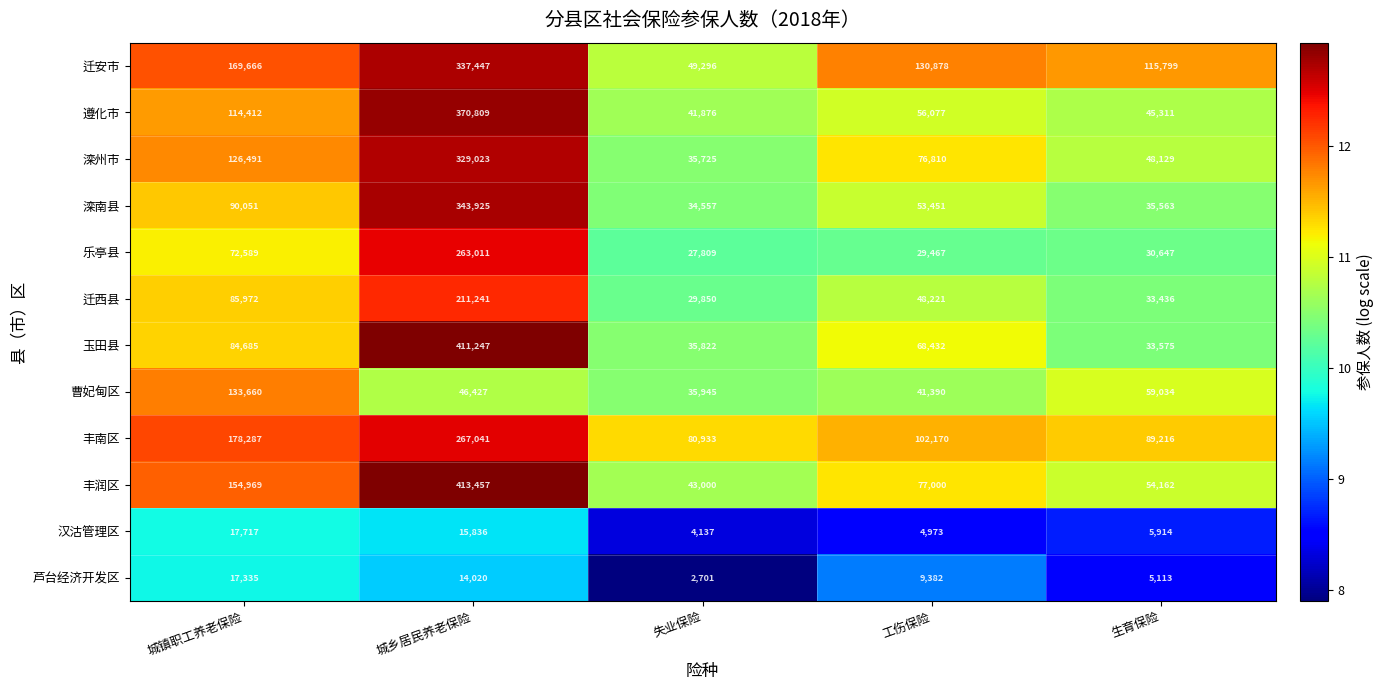

At which category is the sum across all series the highest?

城乡居民养老保险